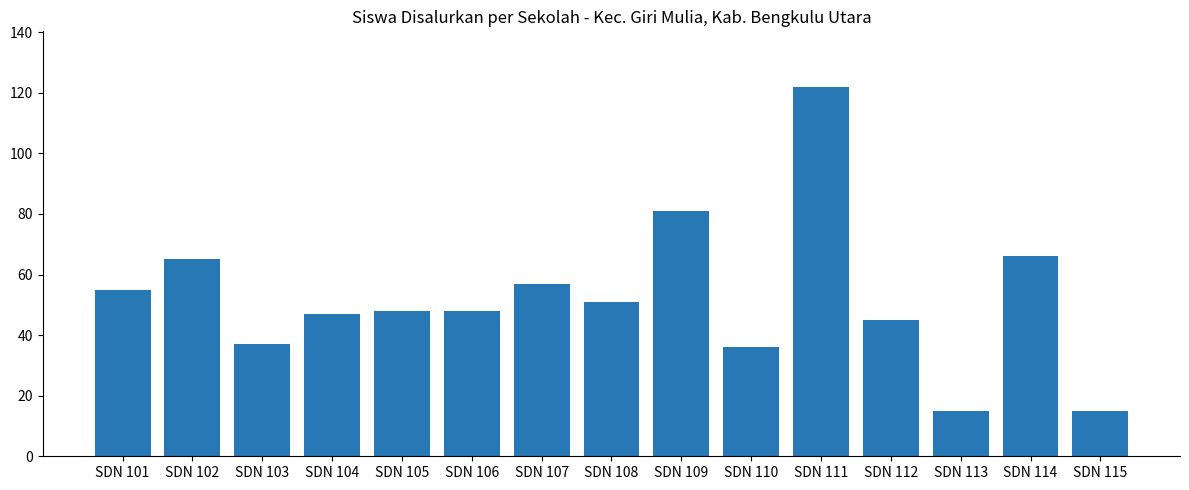

At which label does the data first exceed 48?

SDN 101